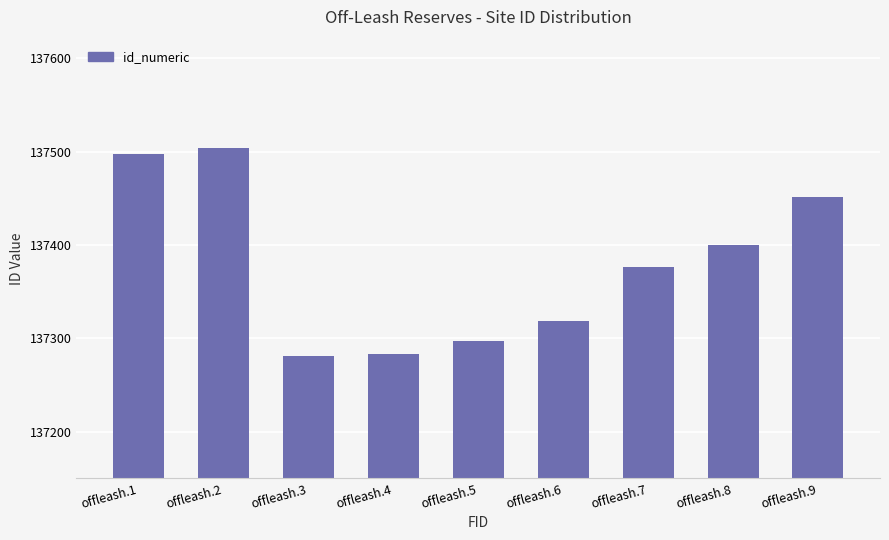

What is the difference between the maximum and minimum values?

223